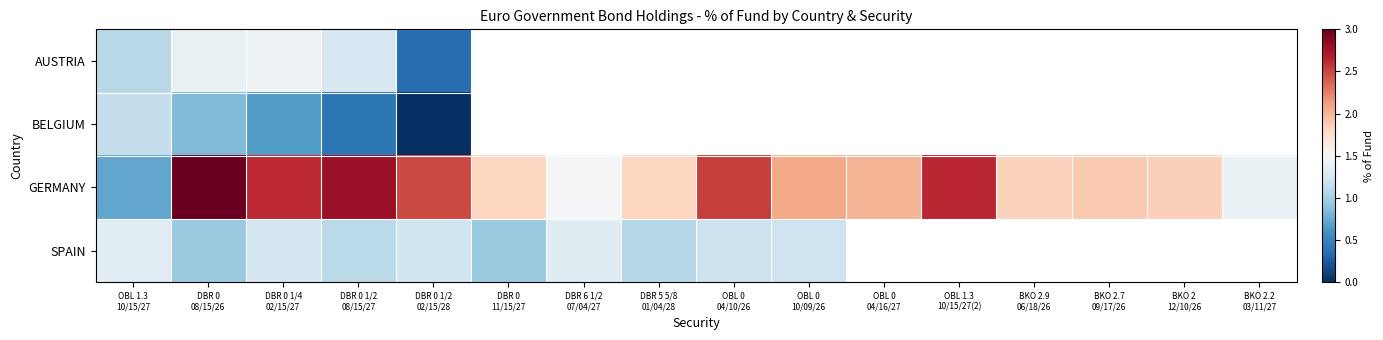

Count the number of categories in the chart.

16